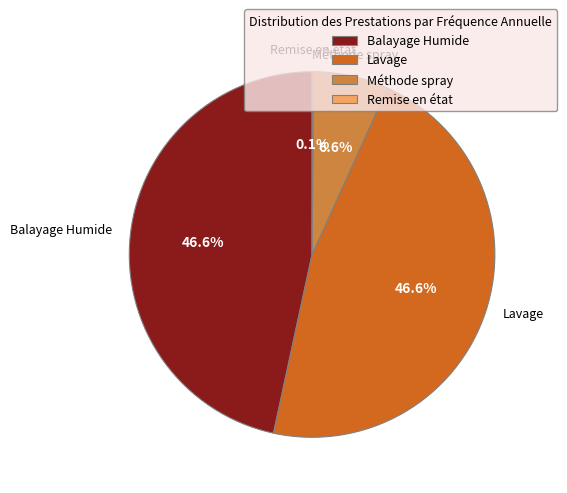

Is there any slice that represents more than half of the pie?

No